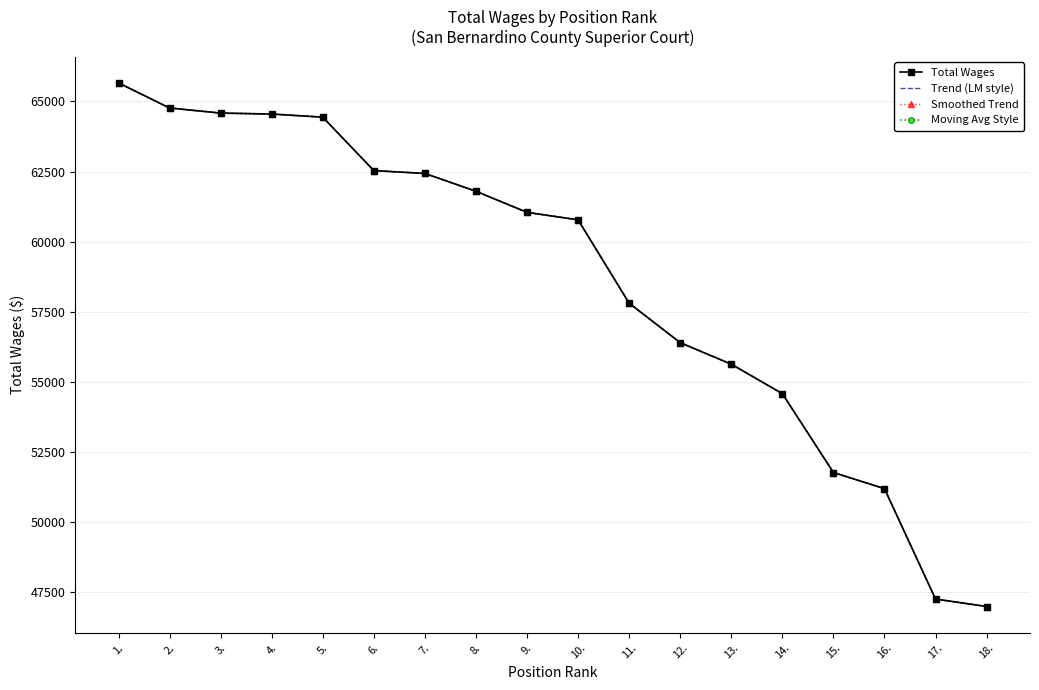

True or false: Smoothed Trend has more than 1 interior local peaks.

False